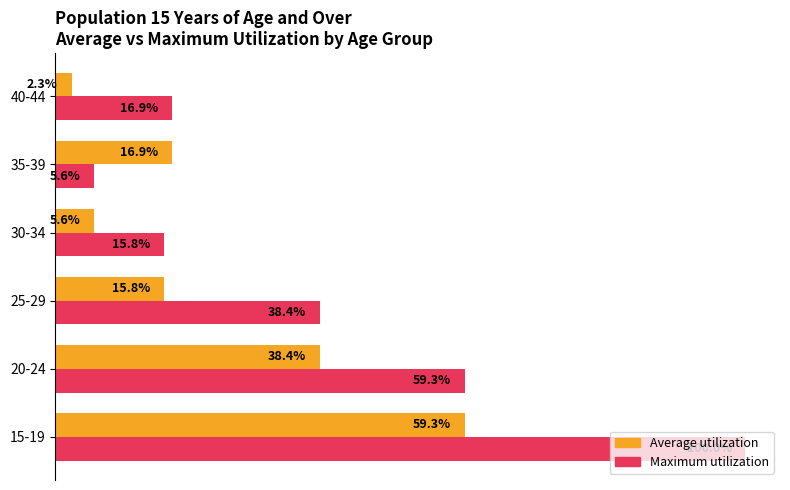

Which series has the largest total across all categories?

Maximum utilization